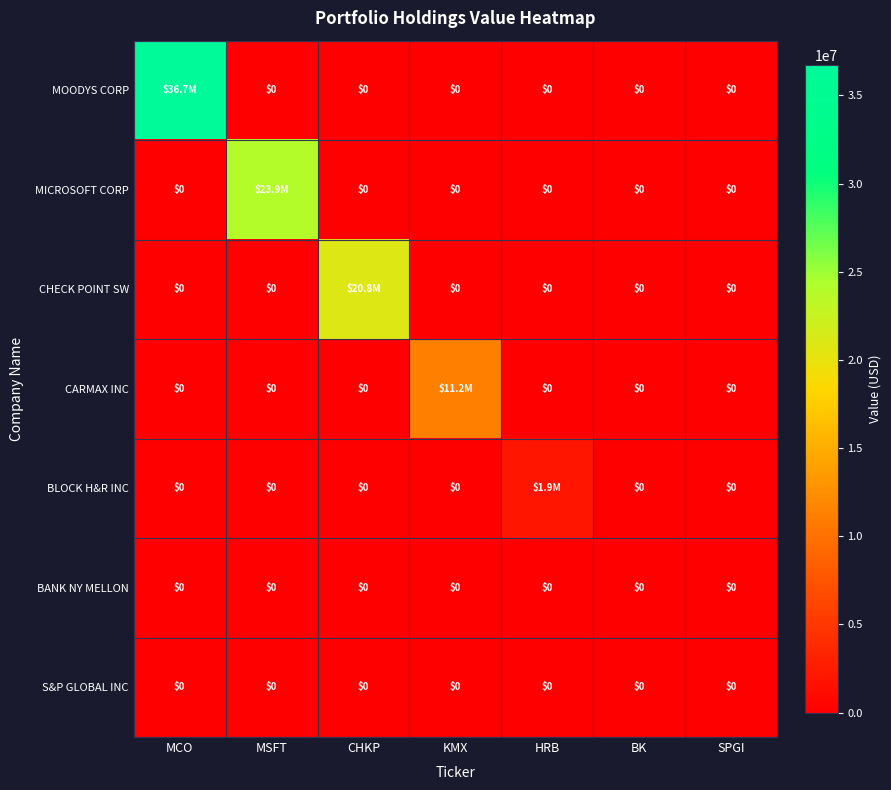

How many series are shown in this chart?

7